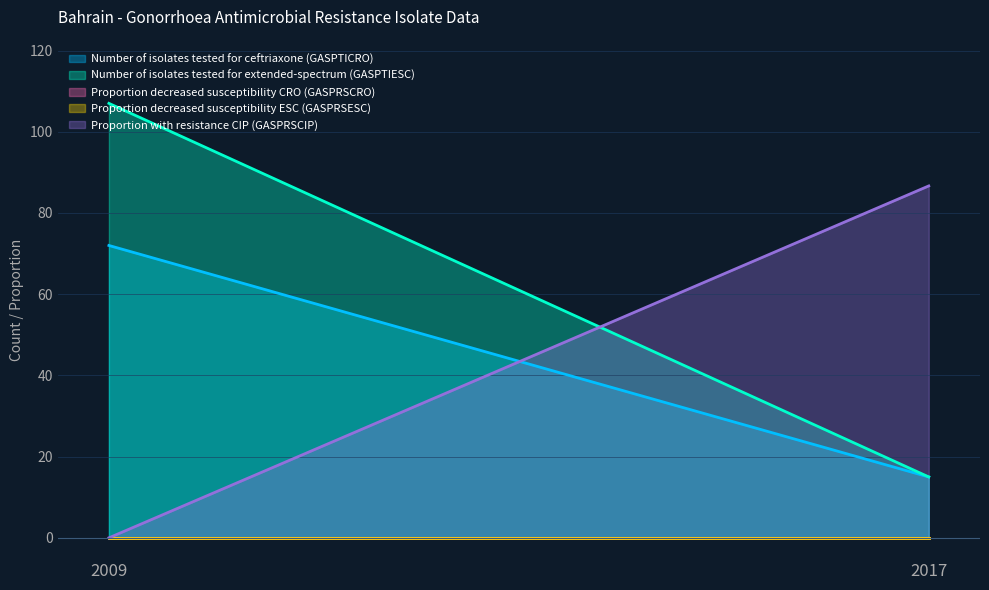

Which series has the largest total across all categories?

Number of isolates tested for extended-spectrum (GASPTIESC)